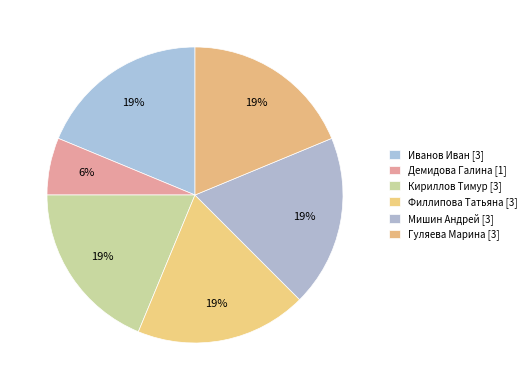

What portion of the pie excludes Гуляева Марина?

81.2%